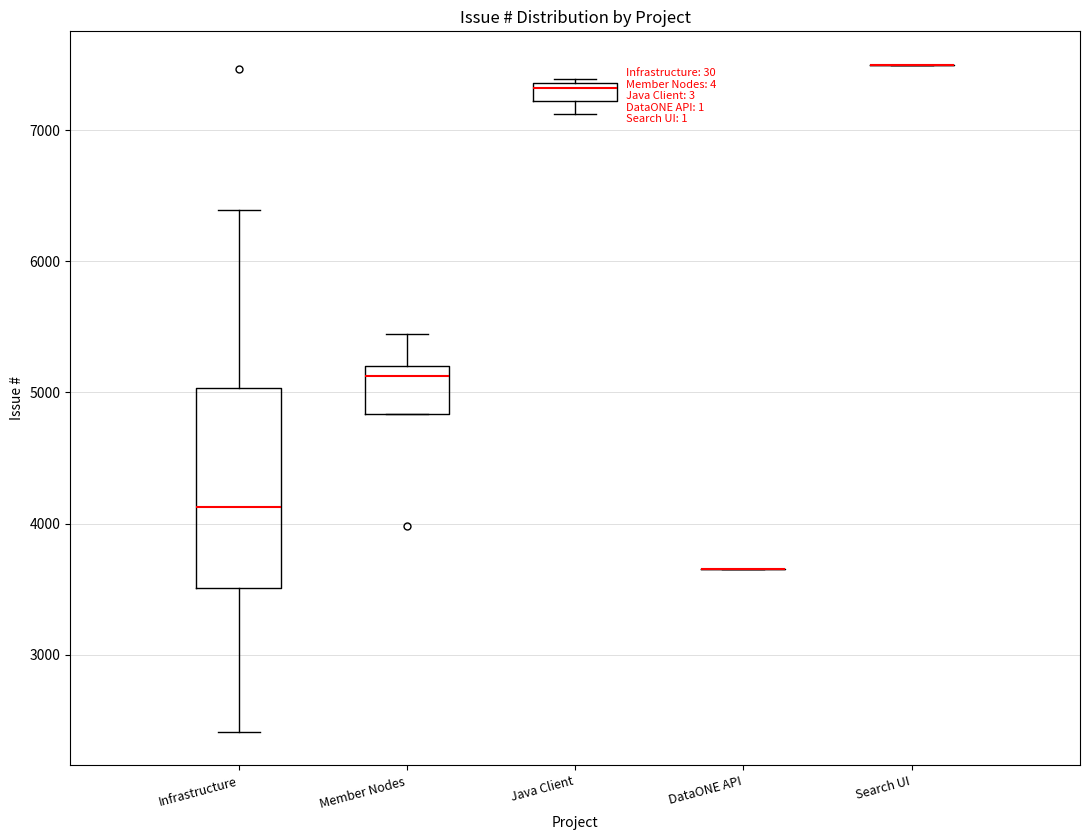

Which box is the tallest, from its lower edge to its upper edge?

Infrastructure